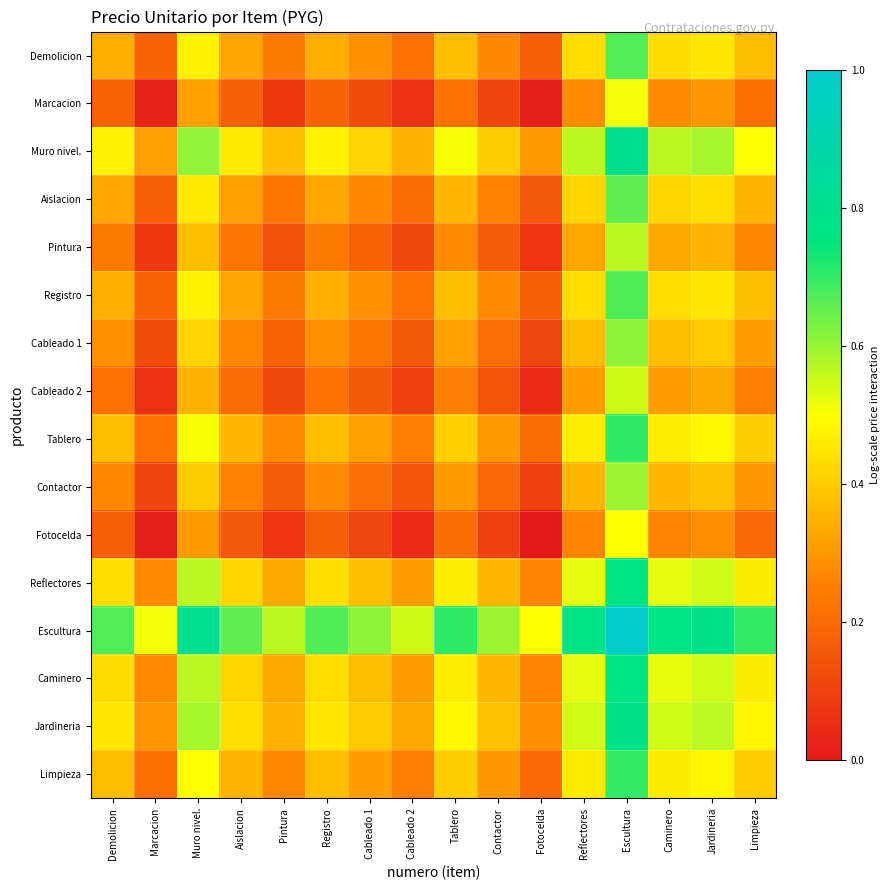

Rank the series by their maximum value, from highest to lowest.

Escultura, Muro nivel., Jardineria, Reflectores, Caminero, Tablero, Limpieza, Registro, Demolicion, Aislacion, Cableado 1, Contactor, Pintura, Cableado 2, Marcacion, Fotocelda